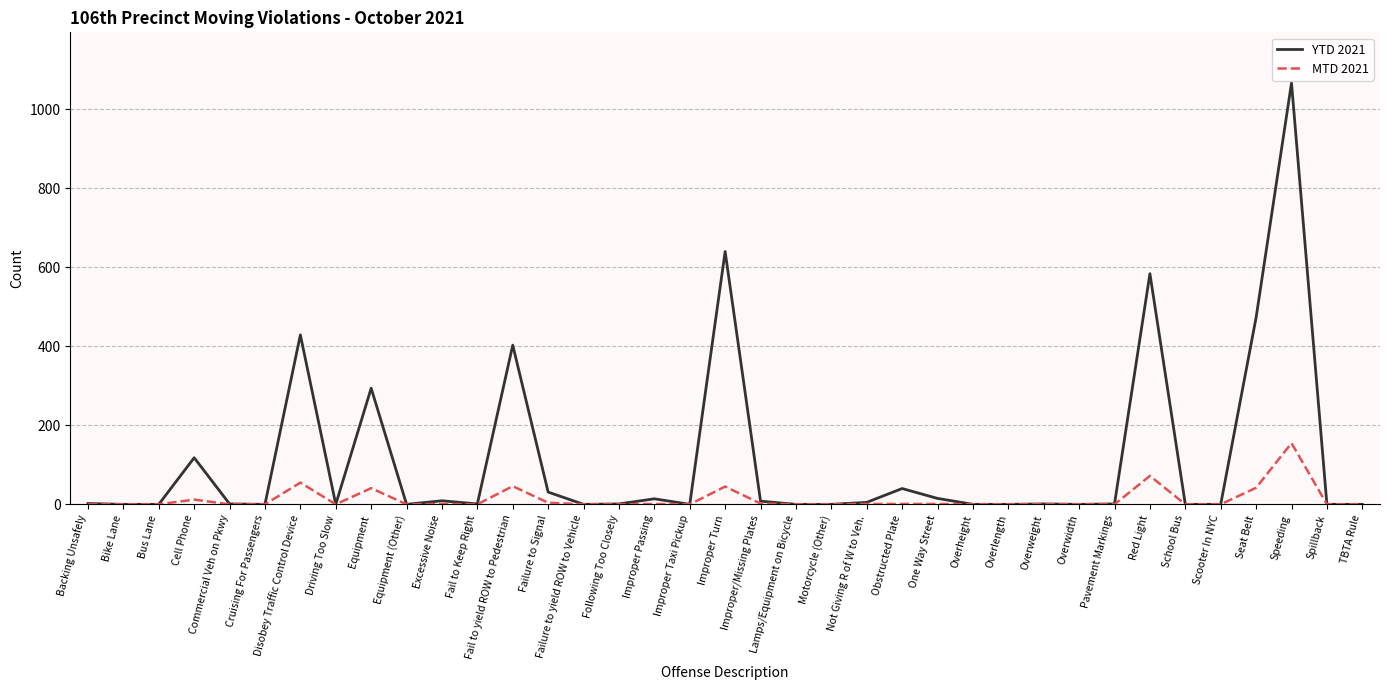

What is the sum of all MTD 2021 values?

479